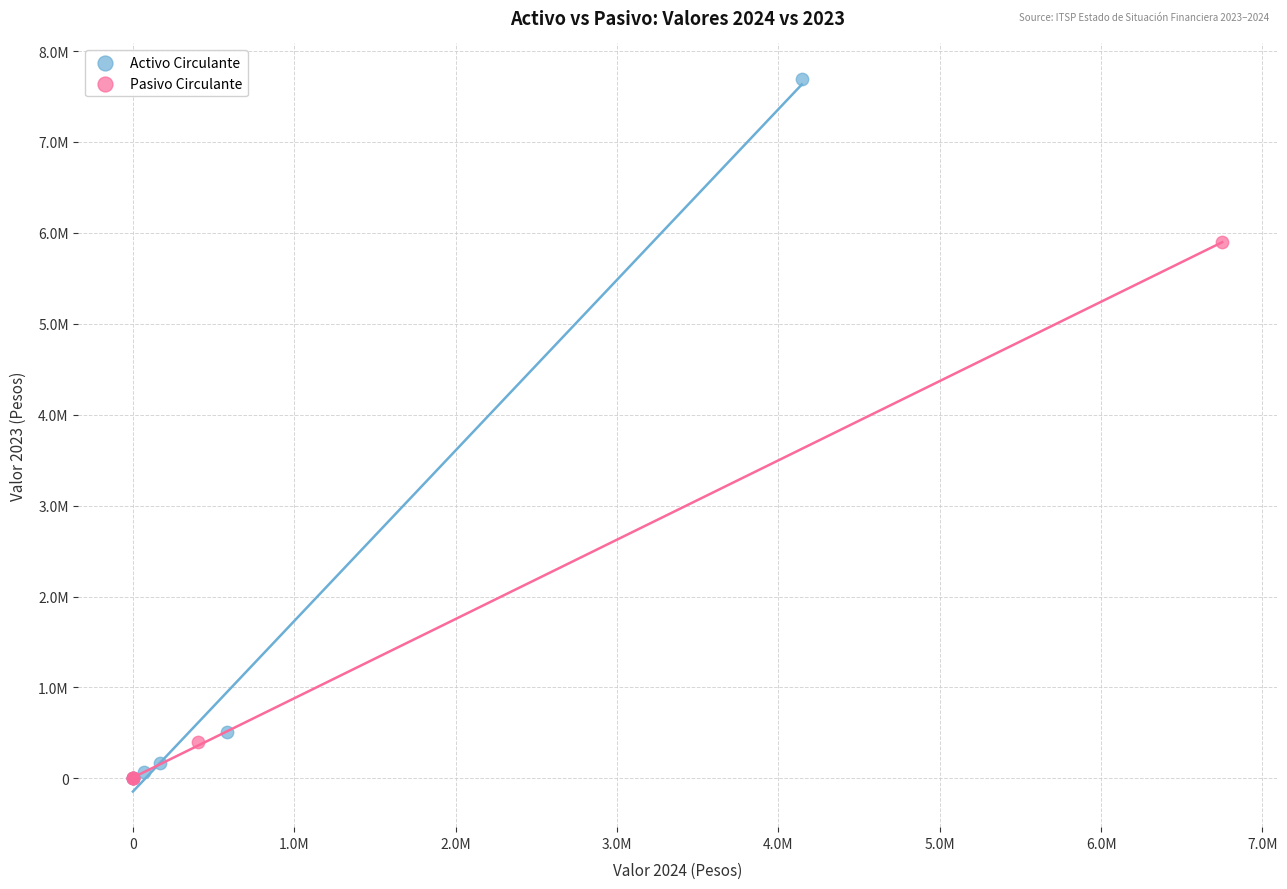

Which series has the widest spread of Y values?

Activo Circulante